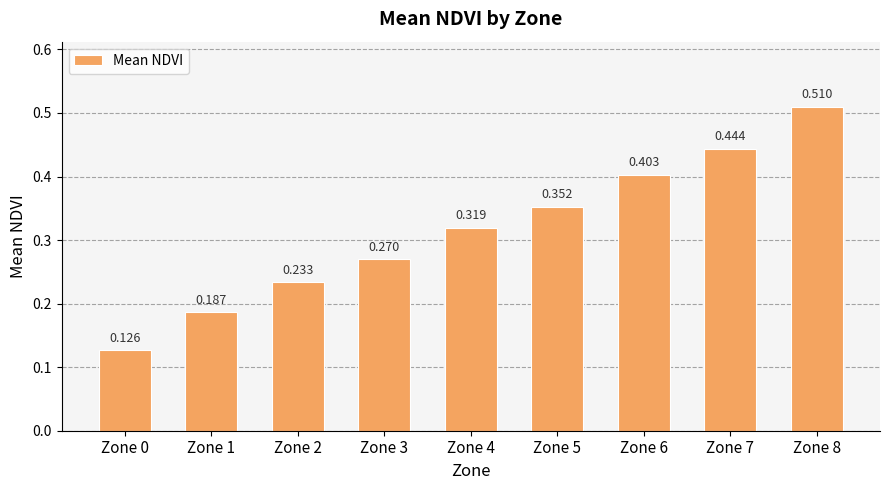

What is the change in value from Zone 2 to Zone 8?

+0.3